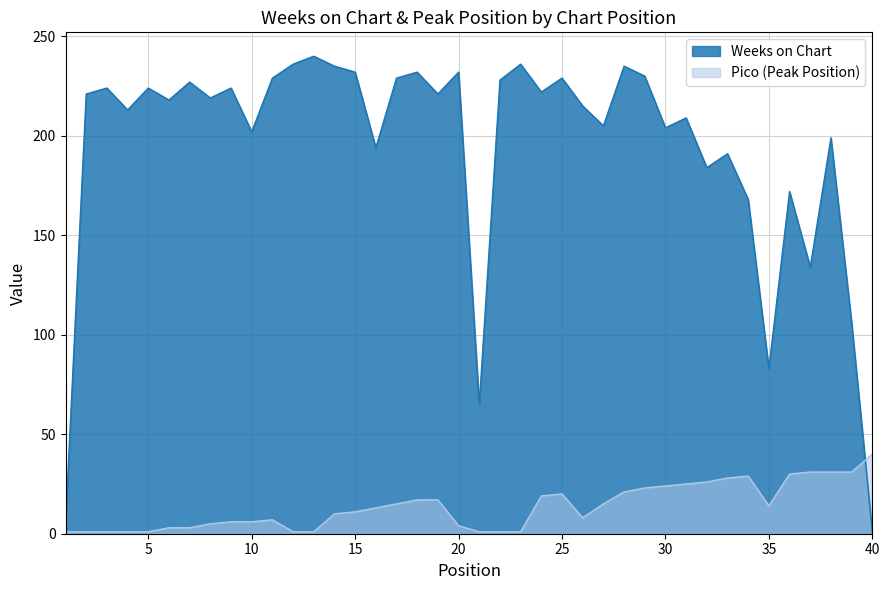

Between 3 and 17, which is larger?

17